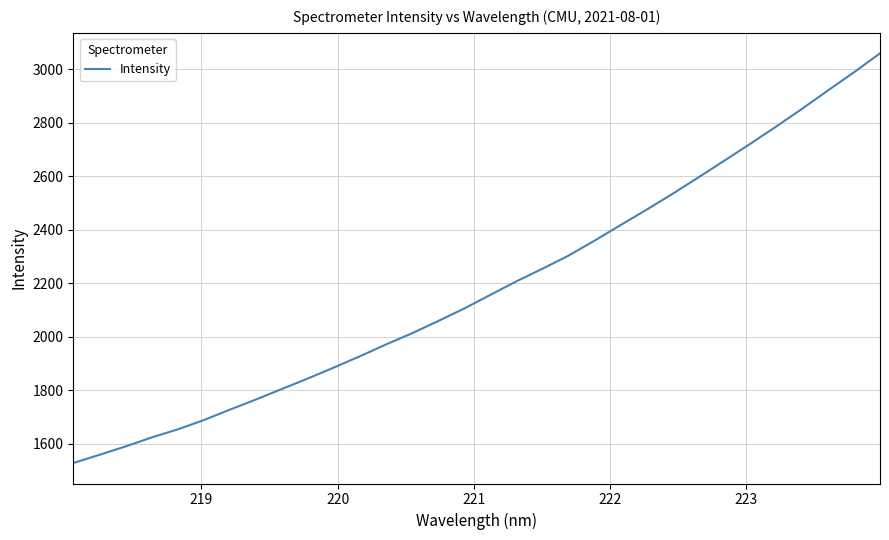

What is the difference between the maximum and minimum values?

1530.8